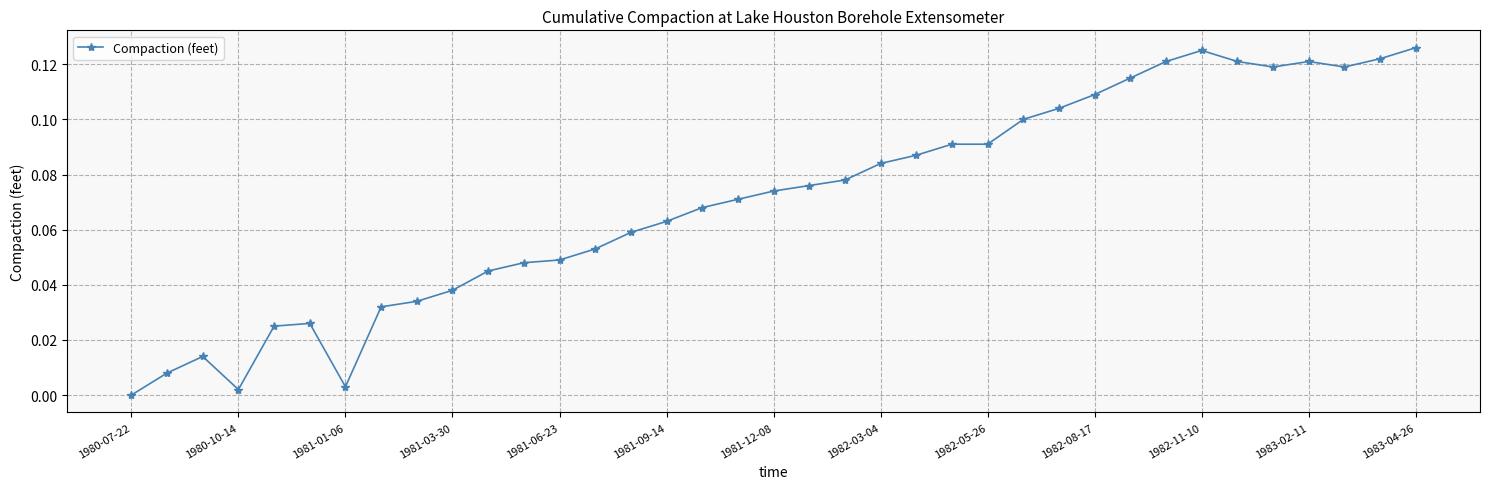

True or false: there are more than 0 points higher than both neighbors.

True